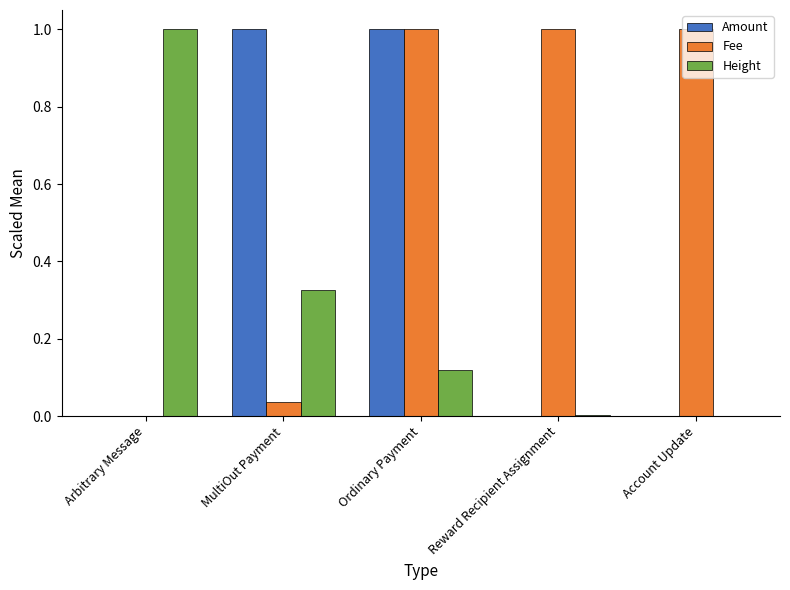

Is it true that Fee equals 1.0 at Account Update?

True